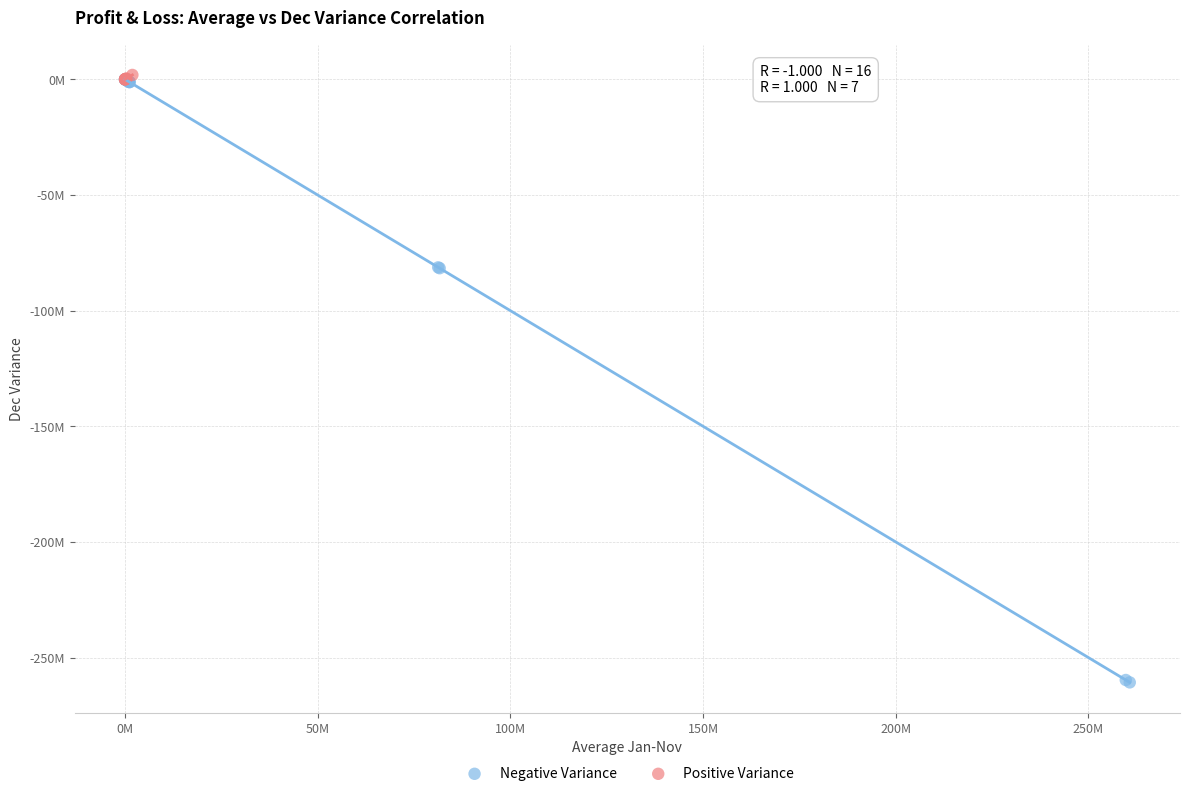

What are all the series names shown in the legend?

Negative Variance, Positive Variance